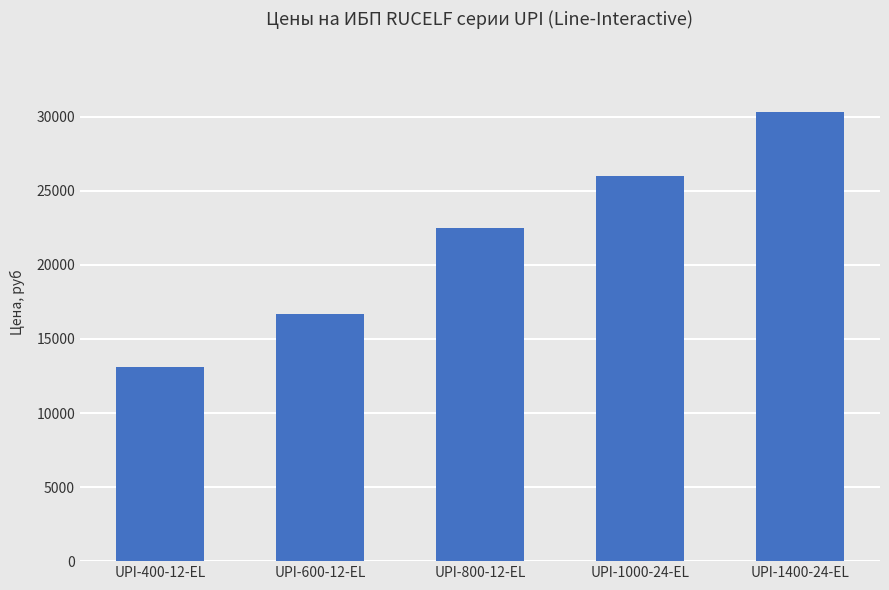

How many data points does each series have?

5